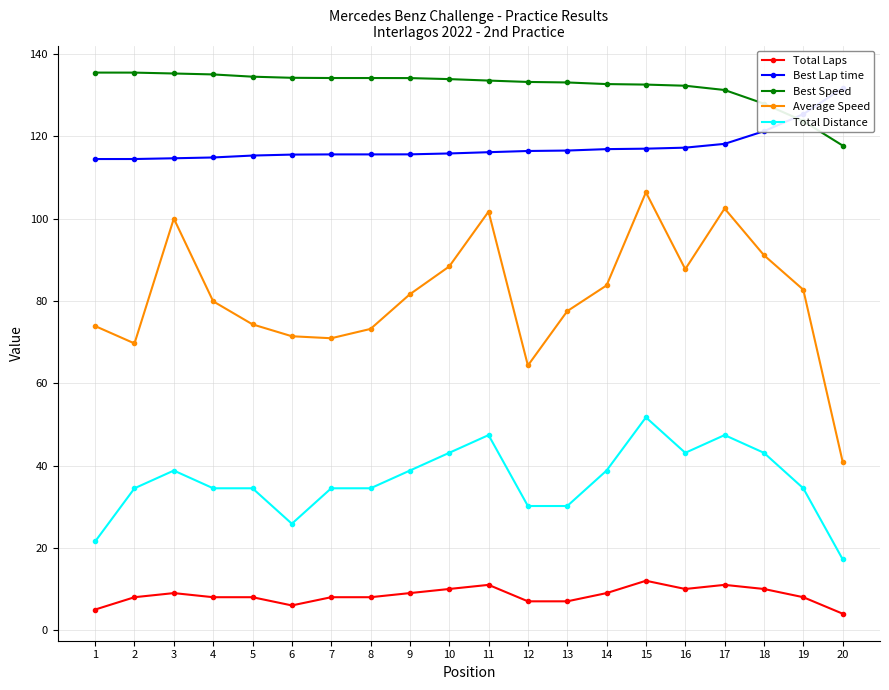

How many data points in Average Speed are above 81?

10